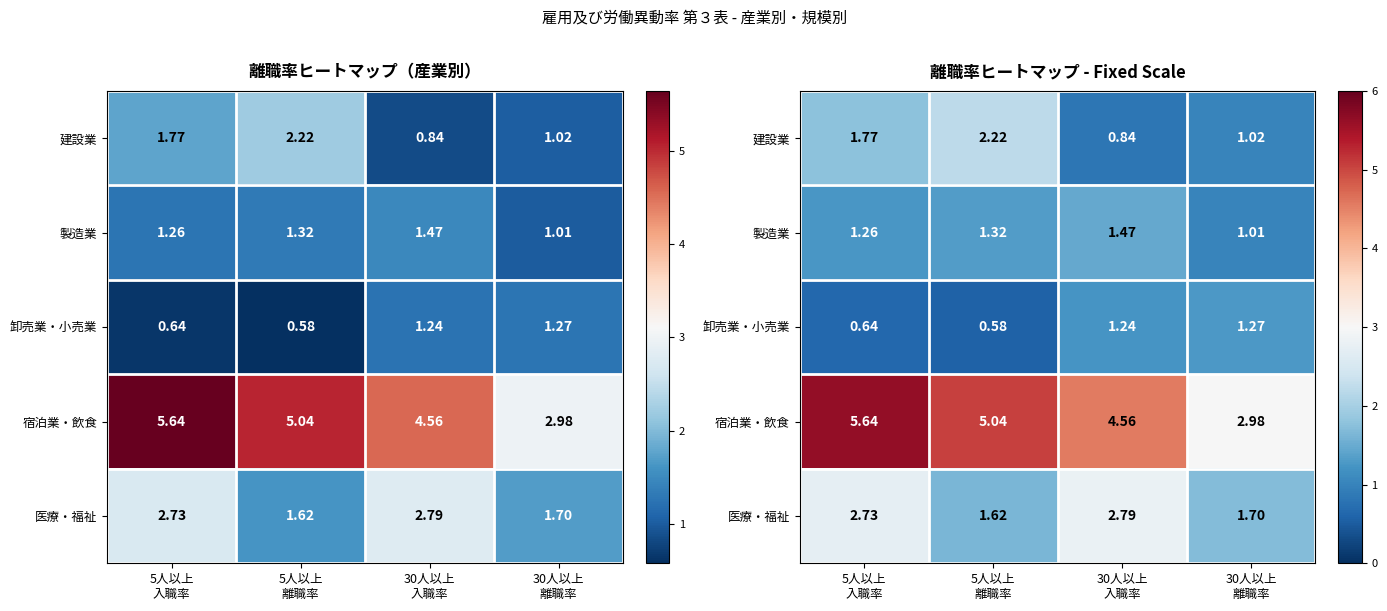

At how many categories does at least one series exceed 2?

4